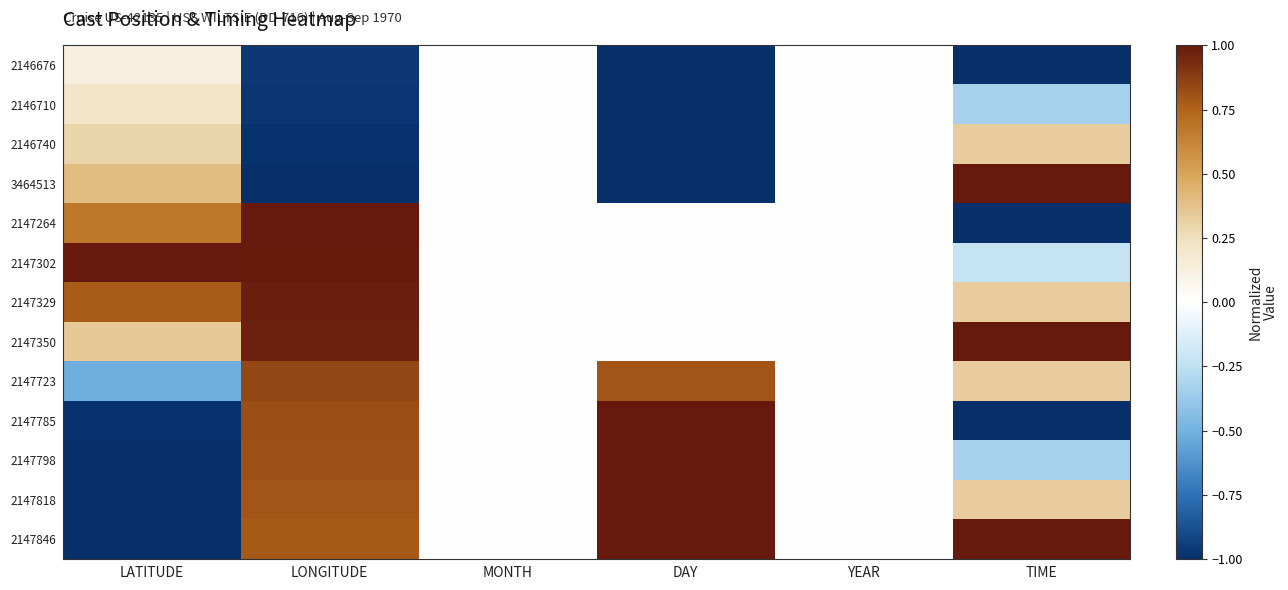

Which series changed the most between LATITUDE and TIME?

2147846